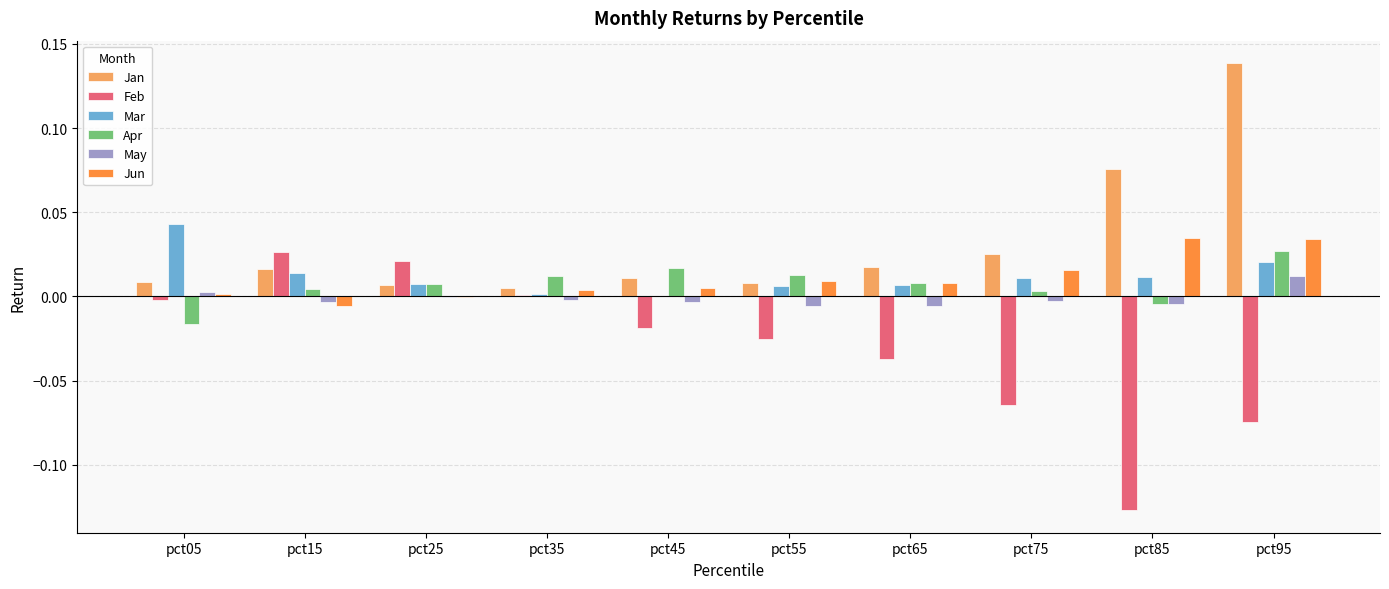

Which series changed the most between pct45 and pct65?

Feb